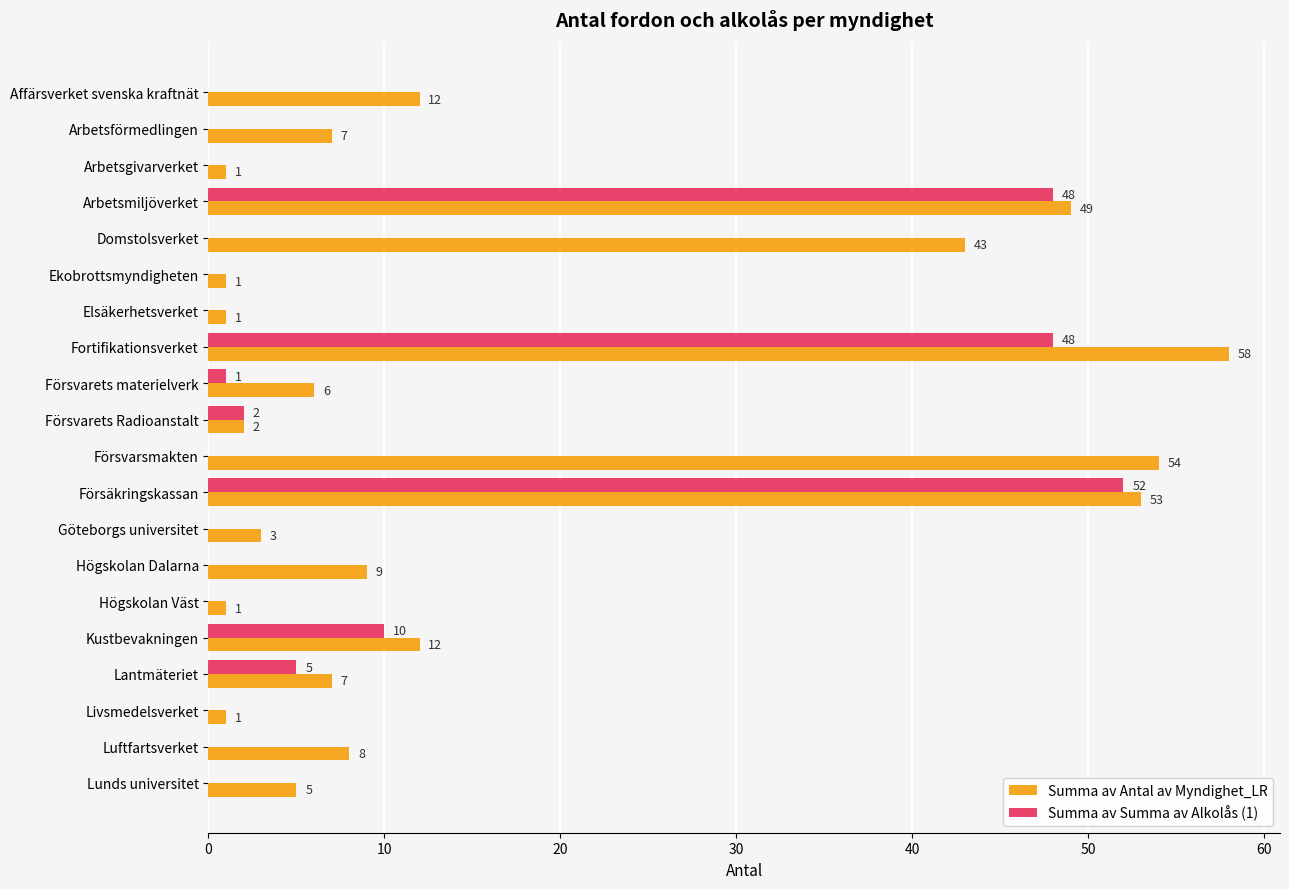

At which label is Summa av Antal av Myndighet_LR closest to 29?

Domstolsverket